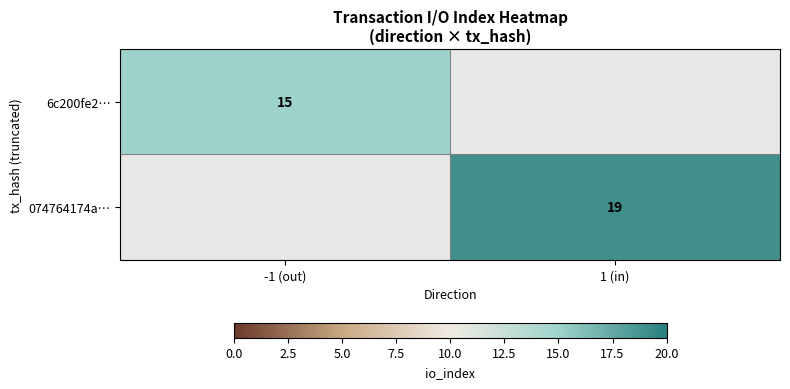

Is the value of 6c200fe2… at -1 (out) greater than the value of 074764174a… at 1 (in)?

No